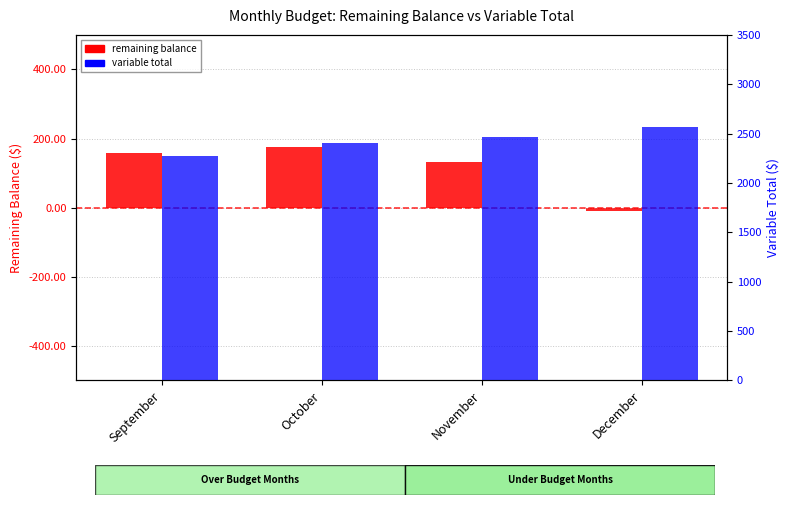

Is the value of variable total at October greater than the value of remaining balance at December?

Yes